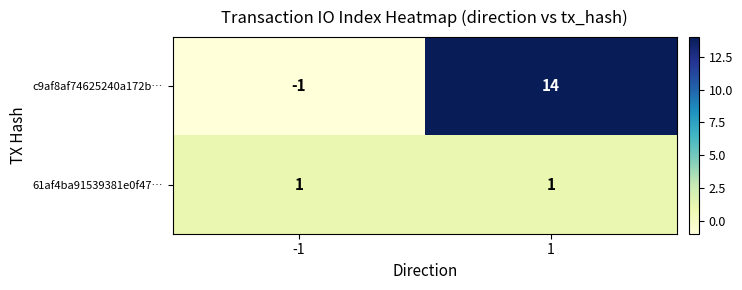

What is the minimum value shown in the chart?

-1